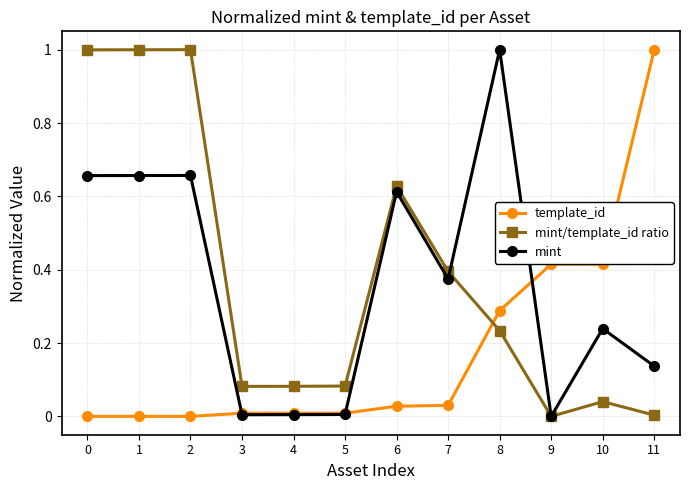

What is the value of the mint/template_id ratio point at the 1st from the left?

1.0